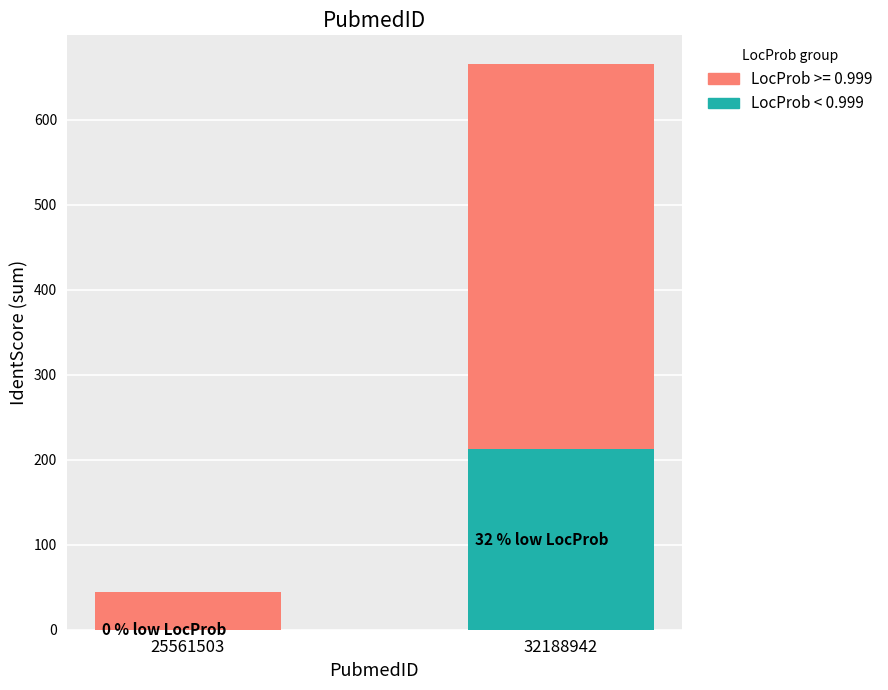

What is the sum of the LocProb < 0.999 values at 32188942 and 25561503?

212.3